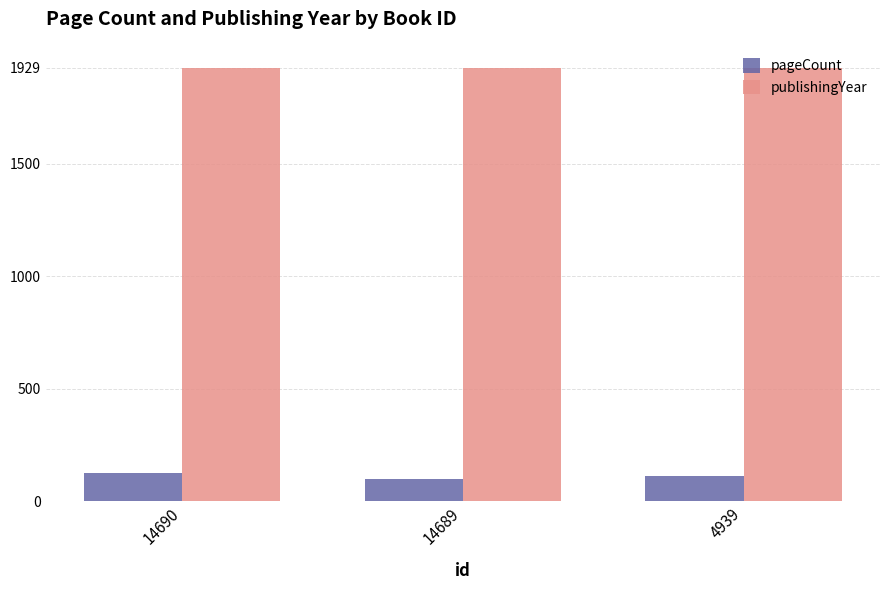

At 4939, list the series in order from smallest to largest.

pageCount, publishingYear